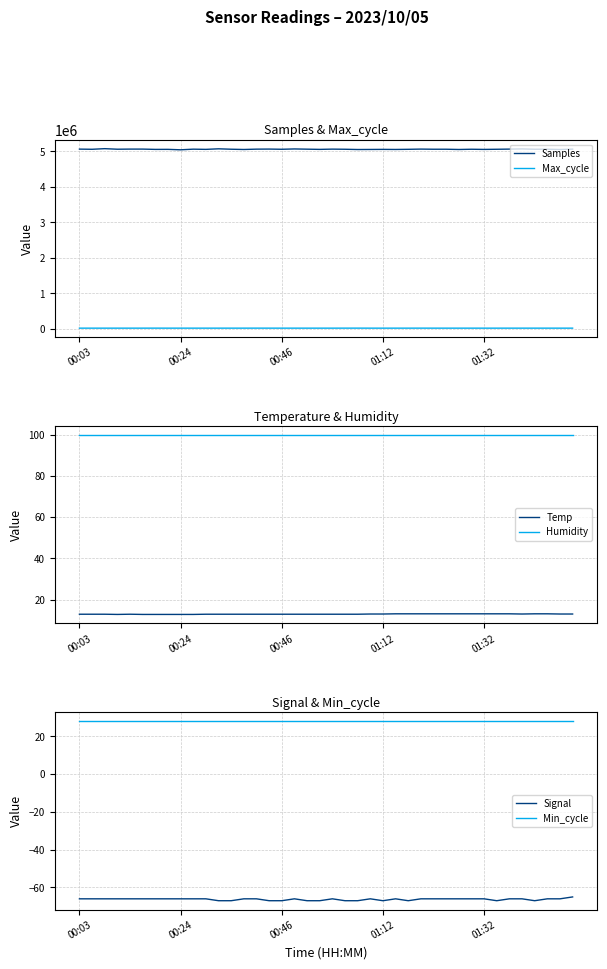

Count the number of categories in the chart.

40